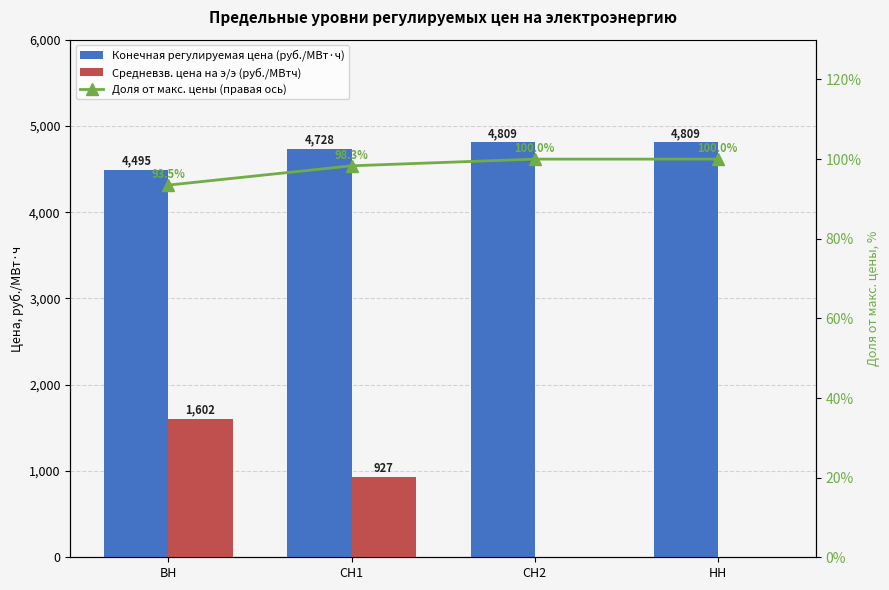

Between СН1 and СН2, which is larger?

СН2